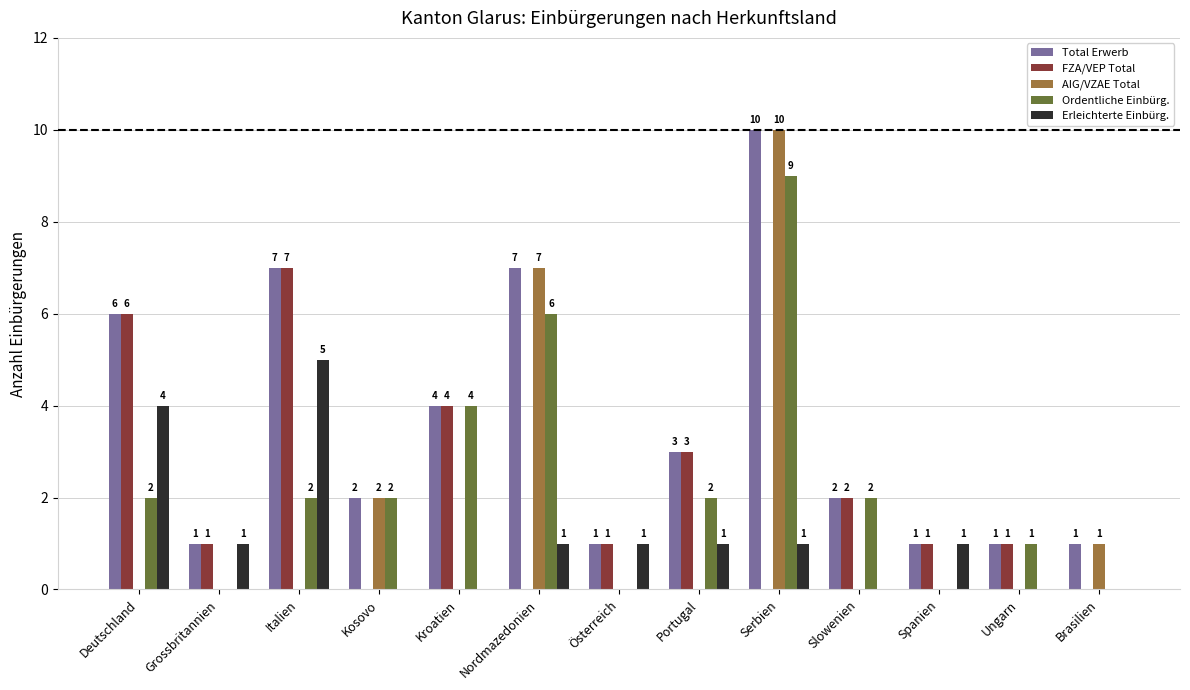

At which category is the sum across all series the highest?

Serbien